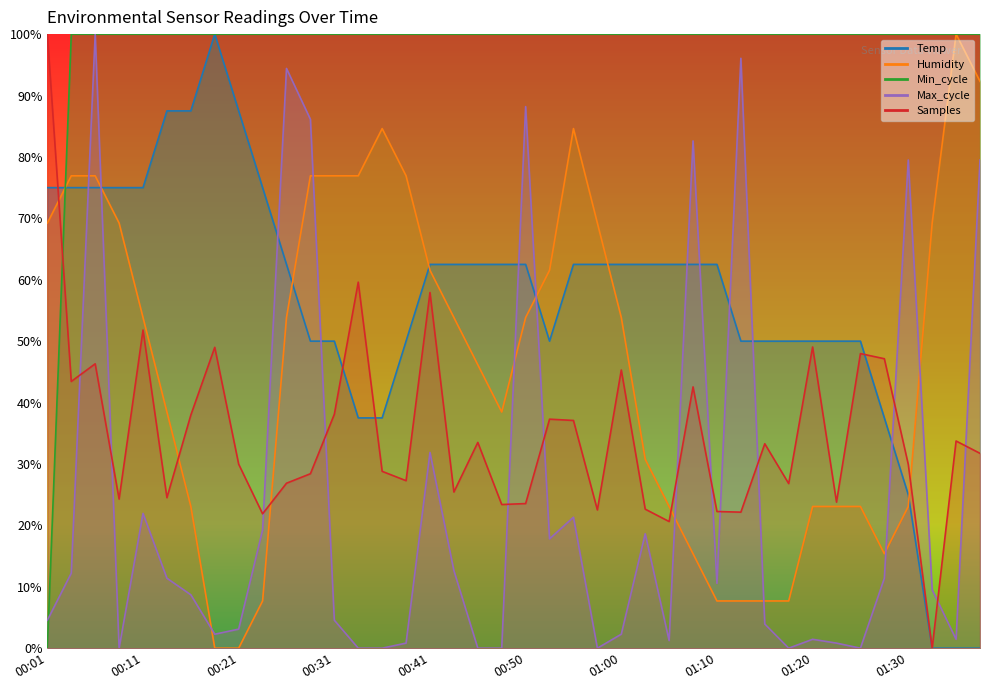

Which has a higher value, 01:27 or 00:04?

00:04